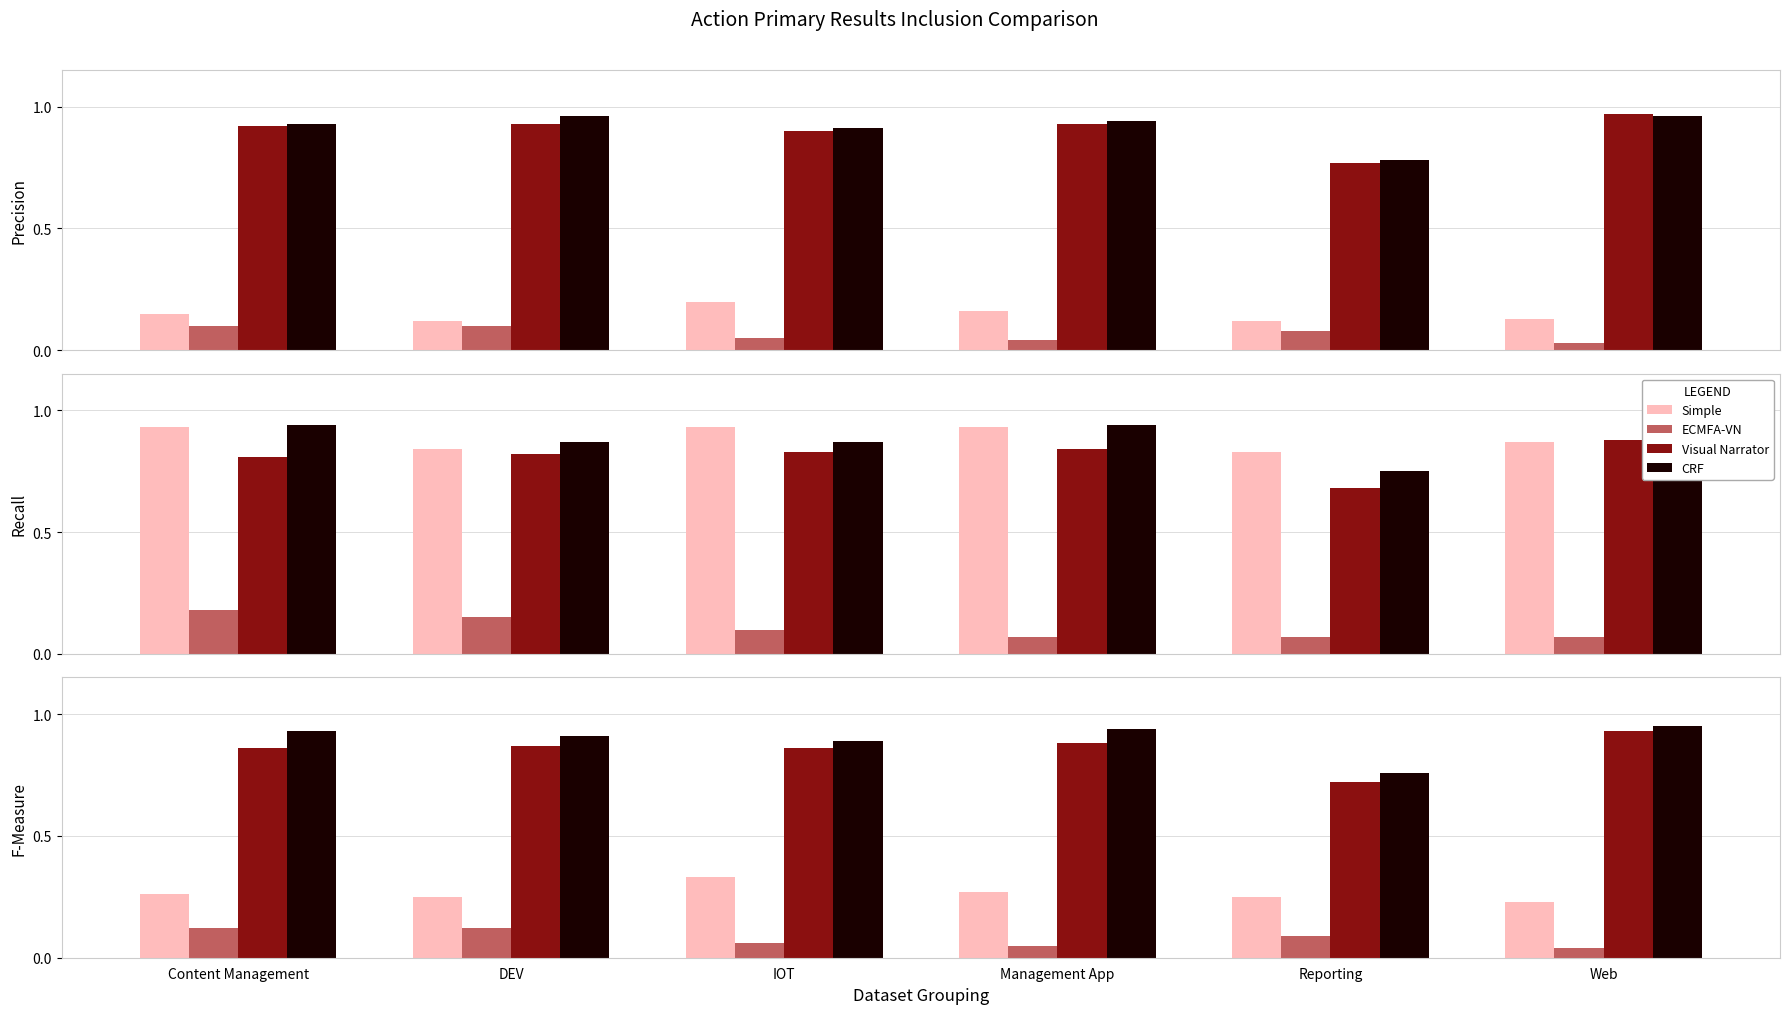

Between DEV and Content Management, which is larger?

Content Management